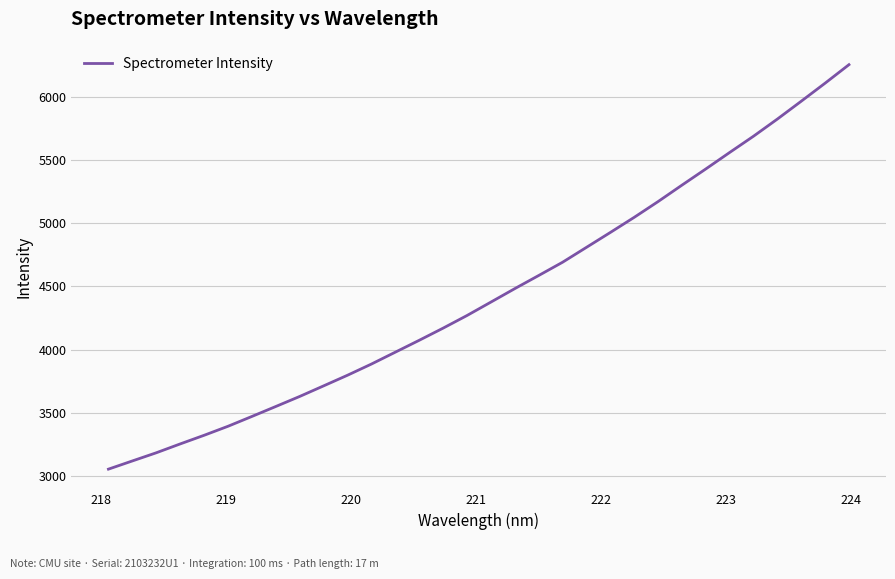

What is the greatest value displayed?

6256.4